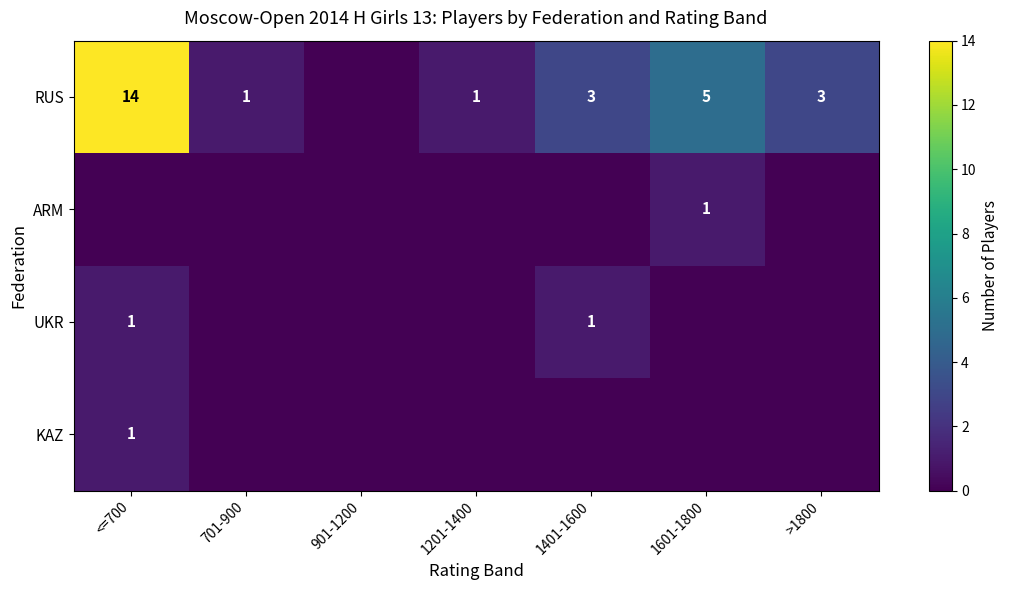

The RUS series shows 8 at 1601-1800. True or false?

False